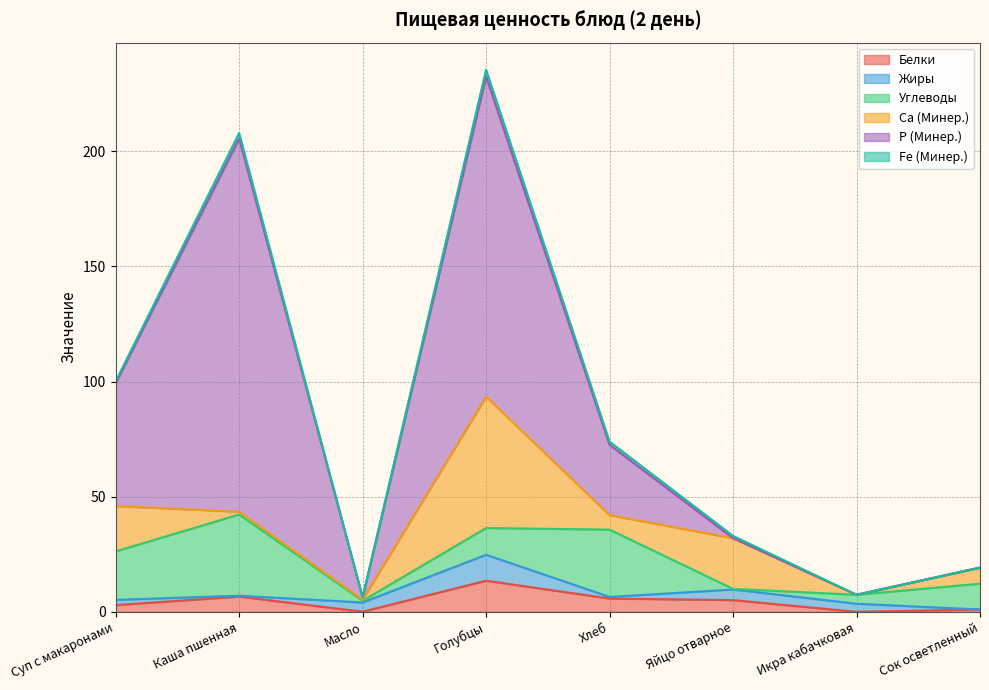

The value of Жиры at Яйцо отварное is 7.8. True or false?

False